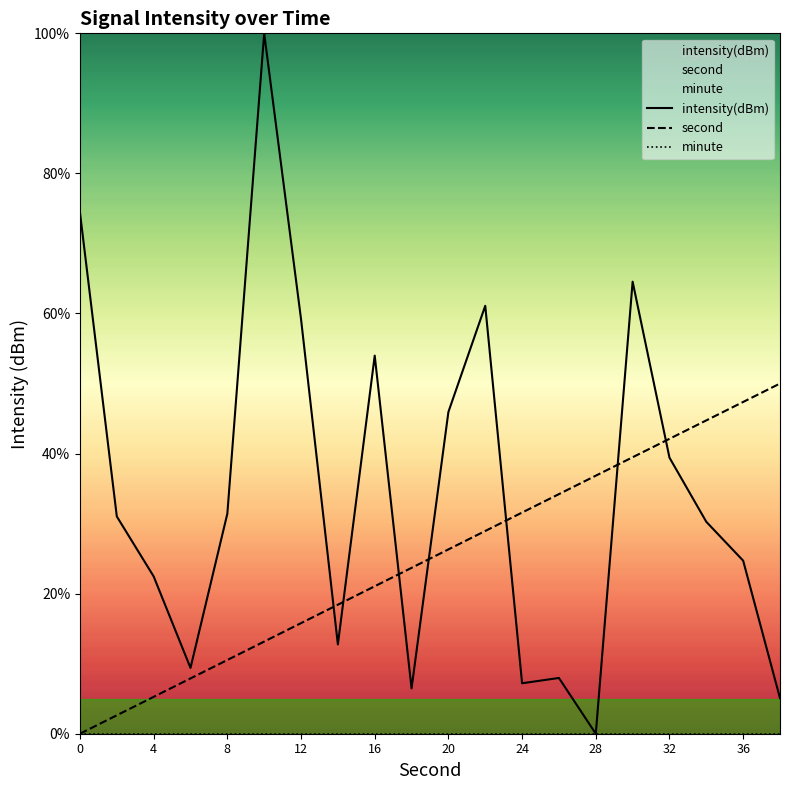

Which series has the largest range (max minus min)?

intensity(dBm)